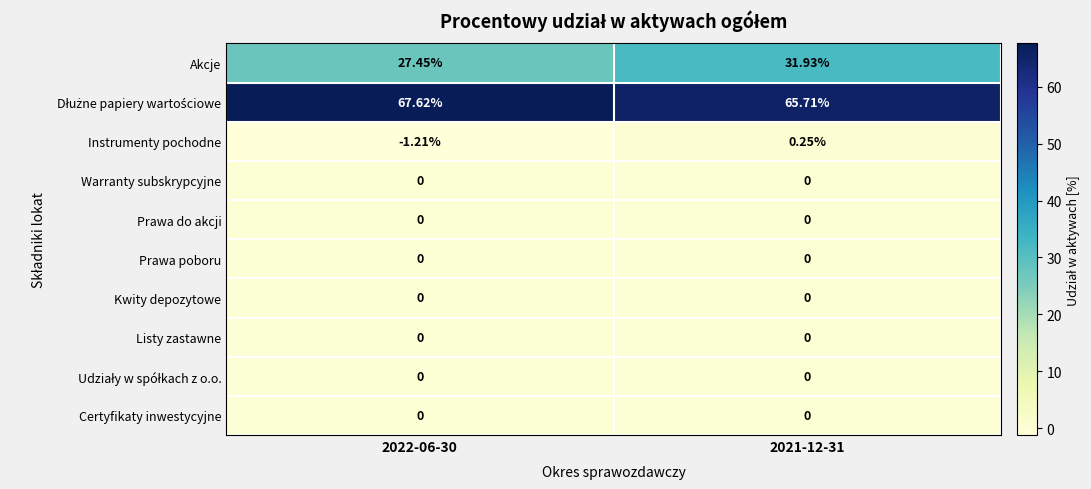

Between 2022-06-30 and 2021-12-31, which series saw the biggest shift?

Akcje